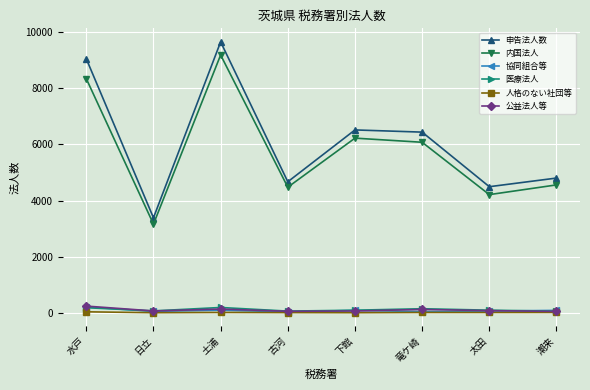

What is the label of the 2nd point from the right?

太田